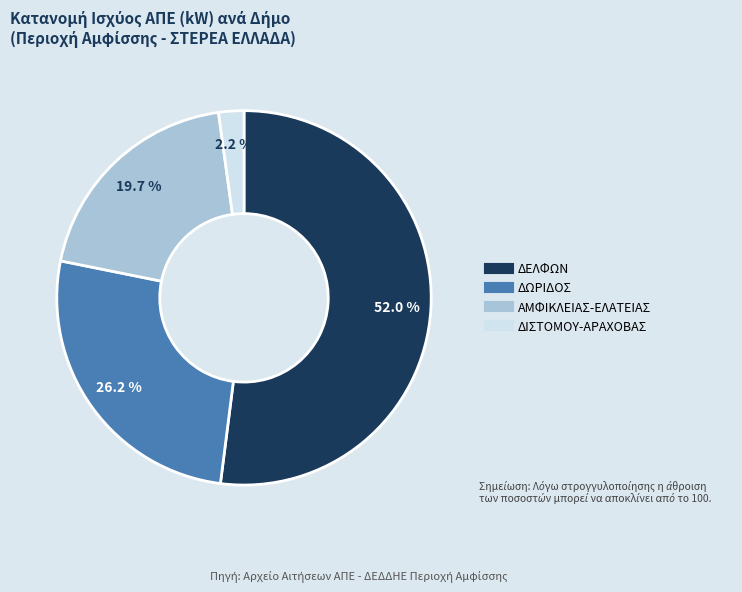

Does any single category account for the majority?

Yes